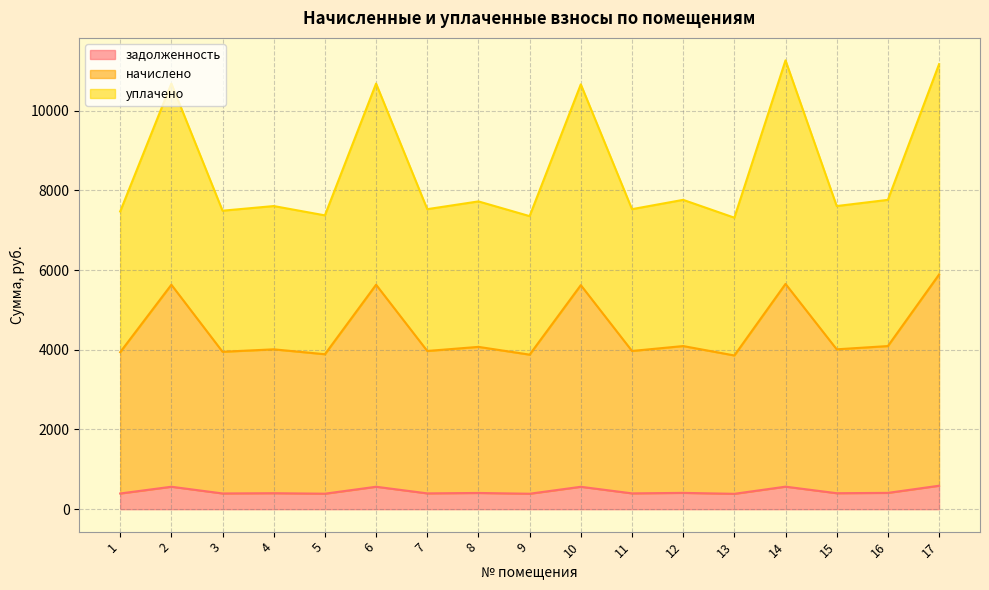

What is the highest value of the задолженность series?

588.9